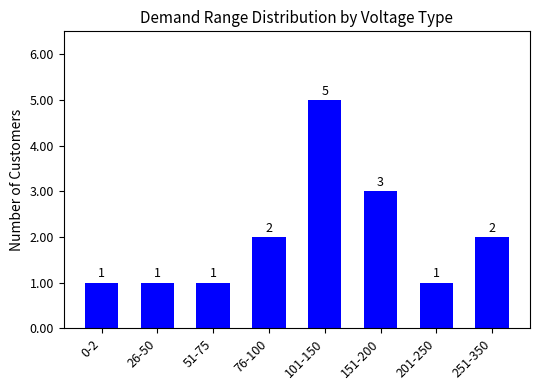

What is the change in value from 51-75 to 76-100?

+1